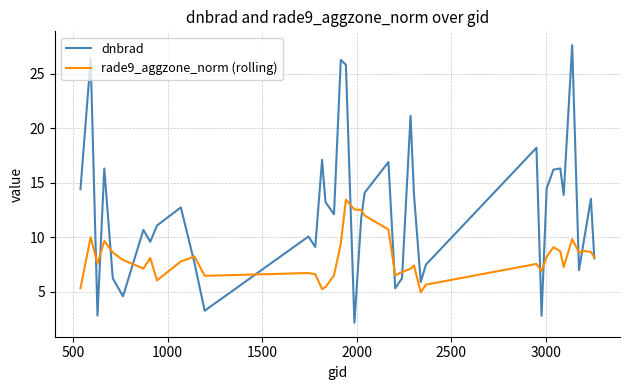

Which series has the widest spread of values?

dnbrad